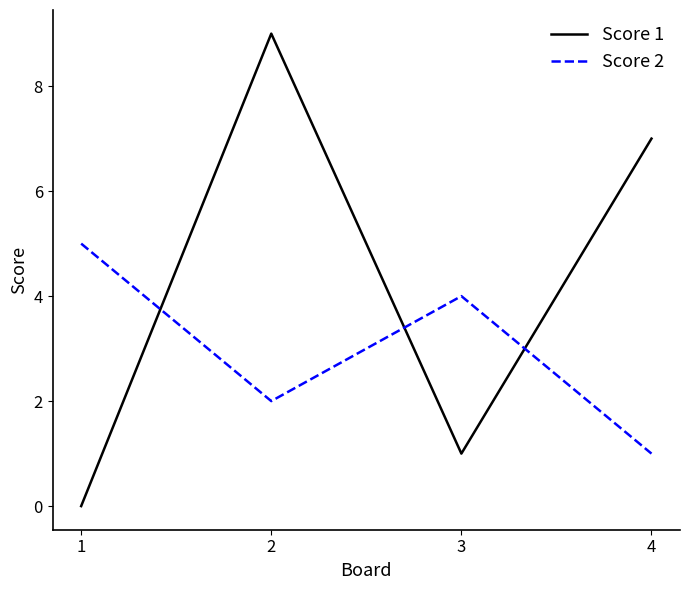

Which series has the largest total across all categories?

Score 1